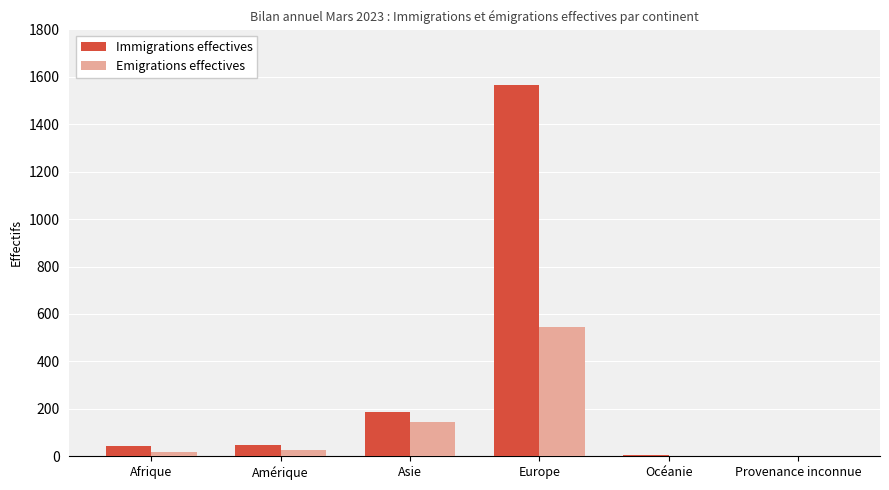

What is the average value of the Emigrations effectives series?

122